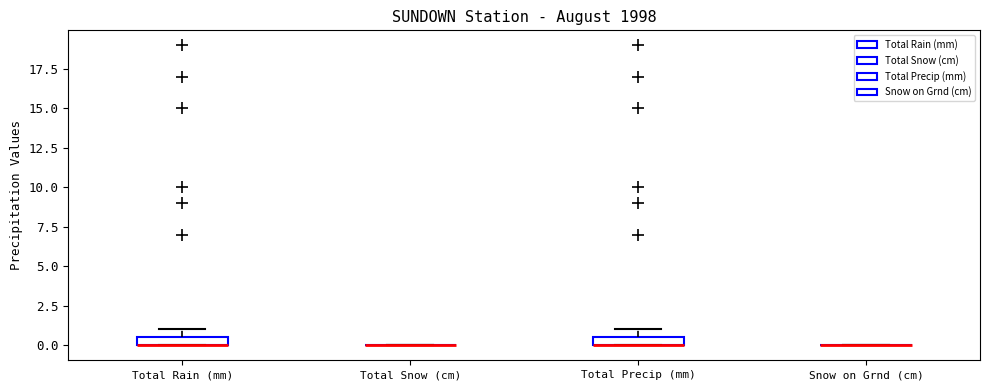

Where is the lower edge of the box for Total Rain (mm) on the y-axis? The values are not printed on the chart, so give them approximately, as read against the axis.

0.0